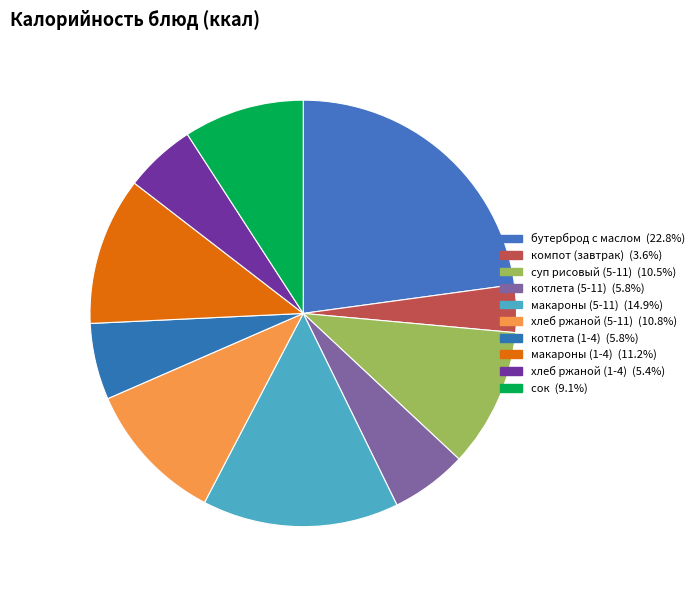

To the nearest percent, what is the combined percentage of макароны (5-11) and макароны (1-4)?

26%